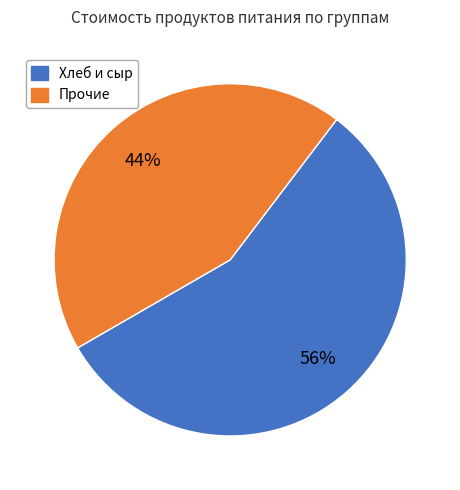

To the nearest percent, what is the average slice percentage?

50%